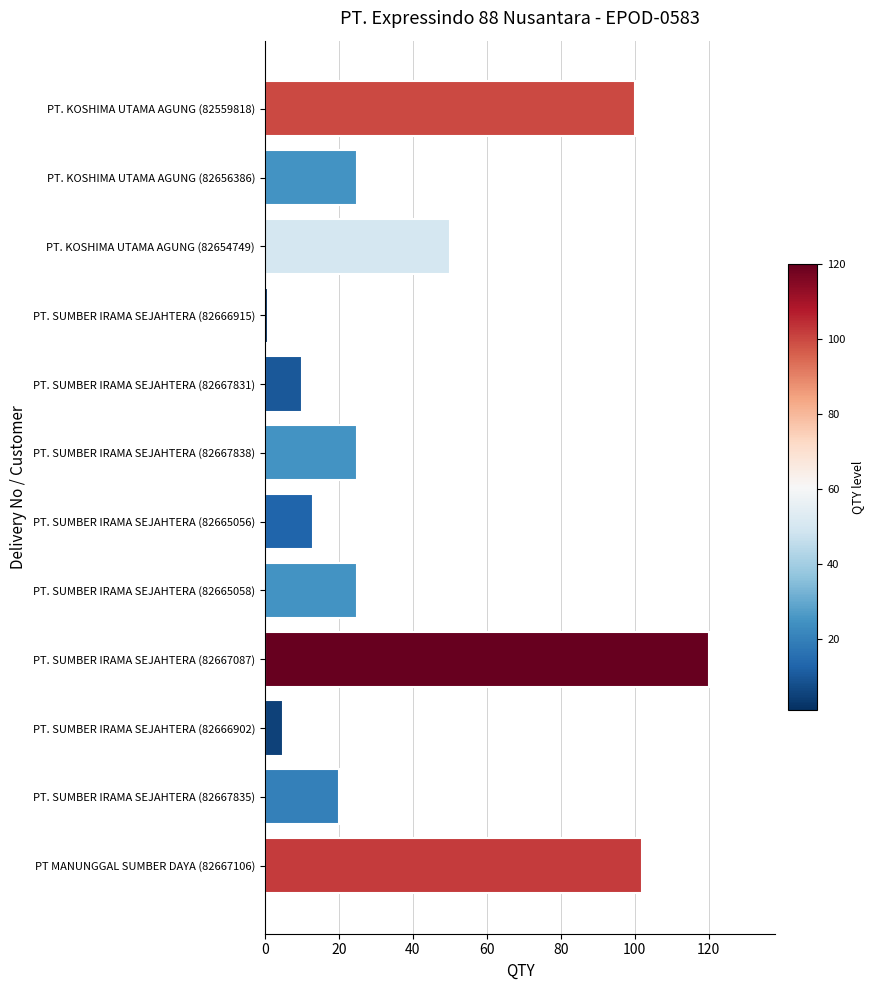

At which label is the value closest to 60?

PT. KOSHIMA UTAMA AGUNG (82654749)